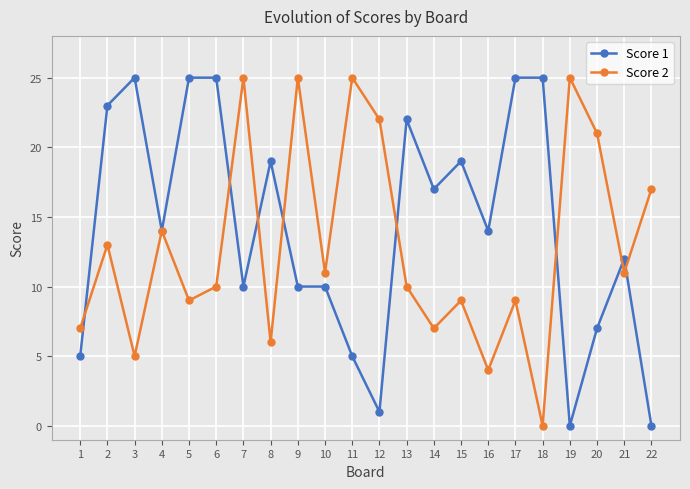

Which series changed the most between 8 and 12?

Score 1